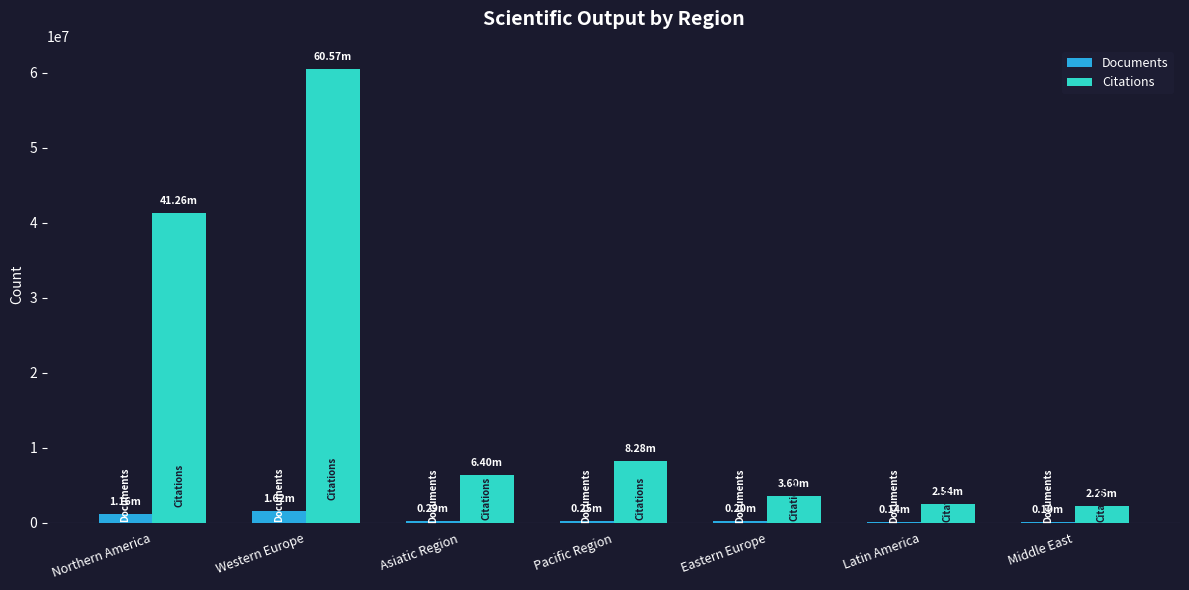

At which category is the sum across all series the highest?

Western Europe